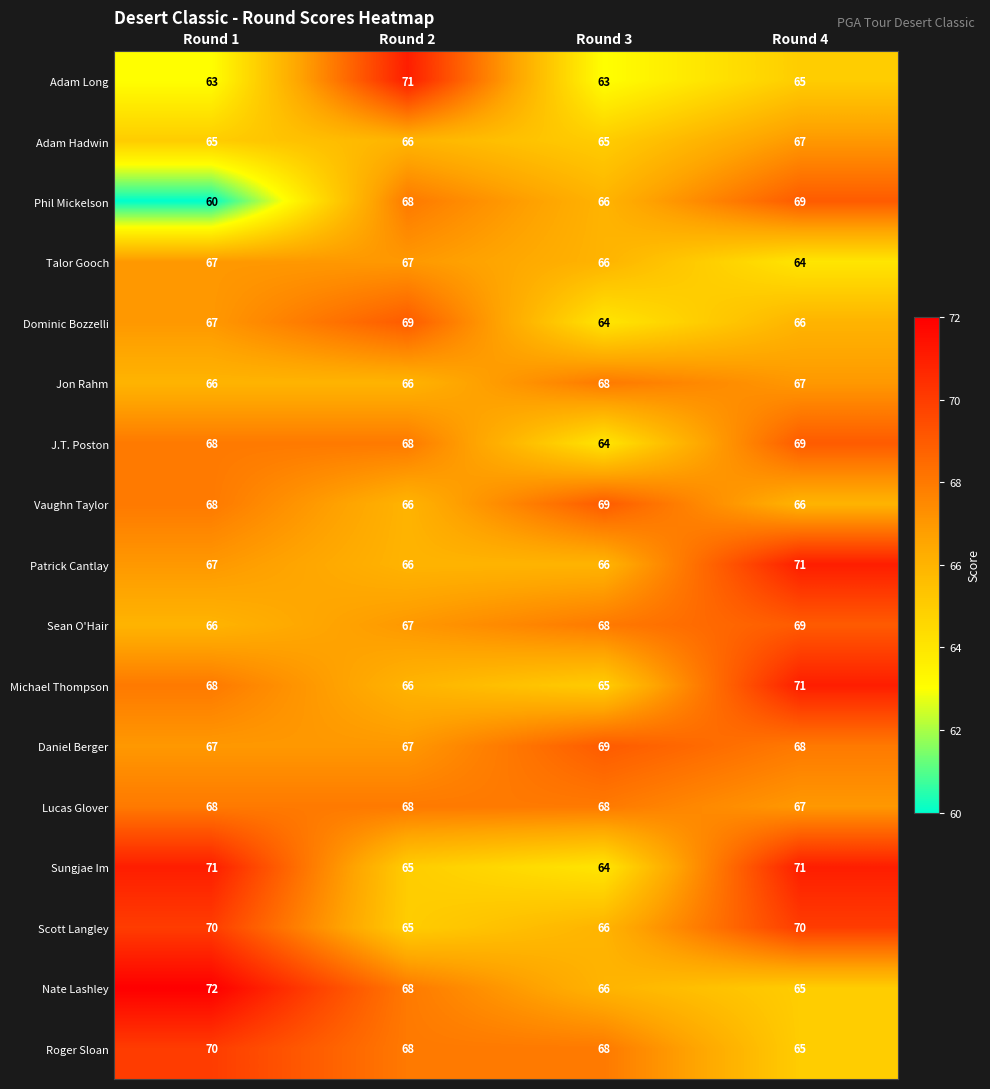

Count the Patrick Cantlay values in the range 66 to 71.

4